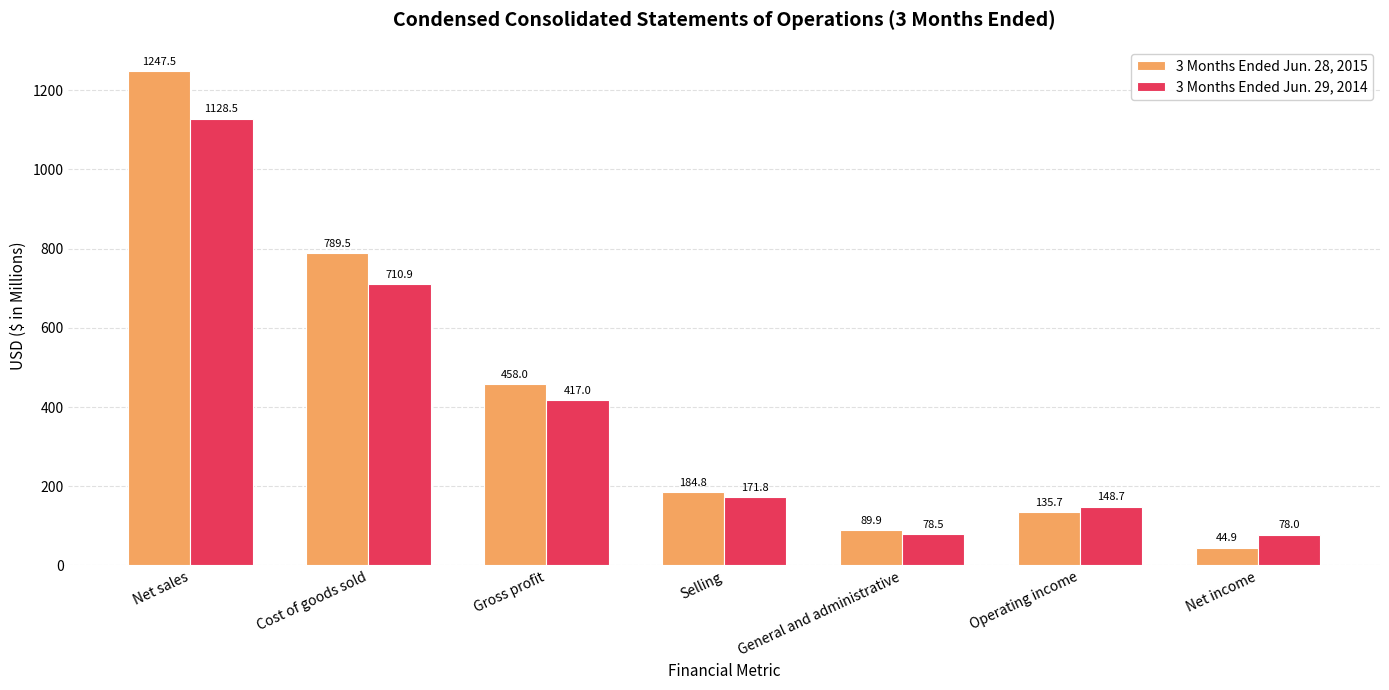

Reading left to right, what are all the values shown in this chart?

3 Months Ended Jun. 28, 2015: Net sales=1247.5	Cost of goods sold=789.5	Gross profit=458.0	Selling=184.8	General and administrative=89.9	Operating income=135.7	Net income=44.9
3 Months Ended Jun. 29, 2014: Net sales=1128.5	Cost of goods sold=710.9	Gross profit=417.0	Selling=171.8	General and administrative=78.5	Operating income=148.7	Net income=78.0